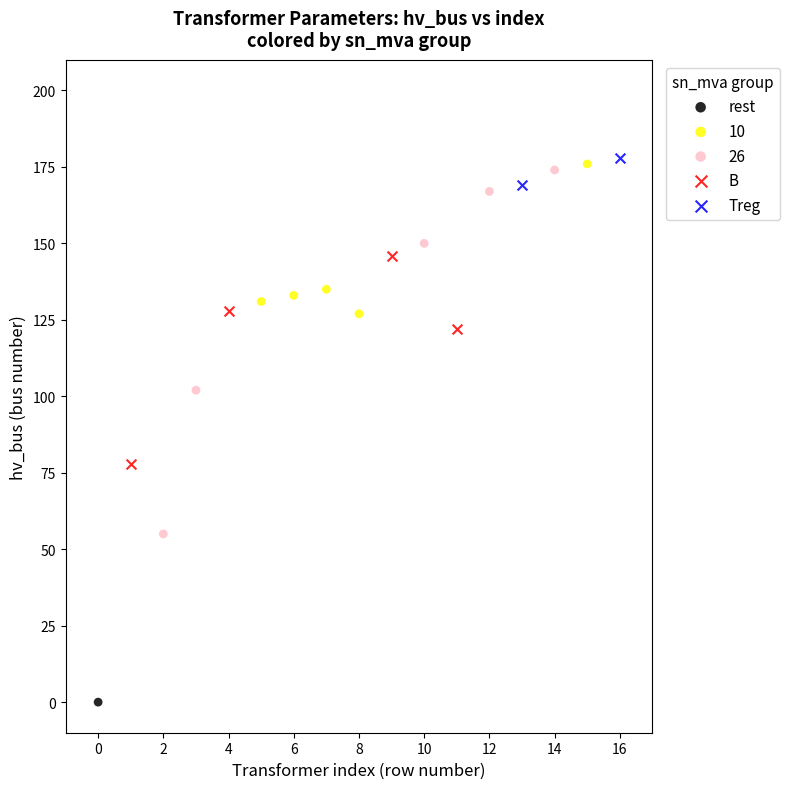

What are all the series names shown in the legend?

rest, 10, 26, B, Treg